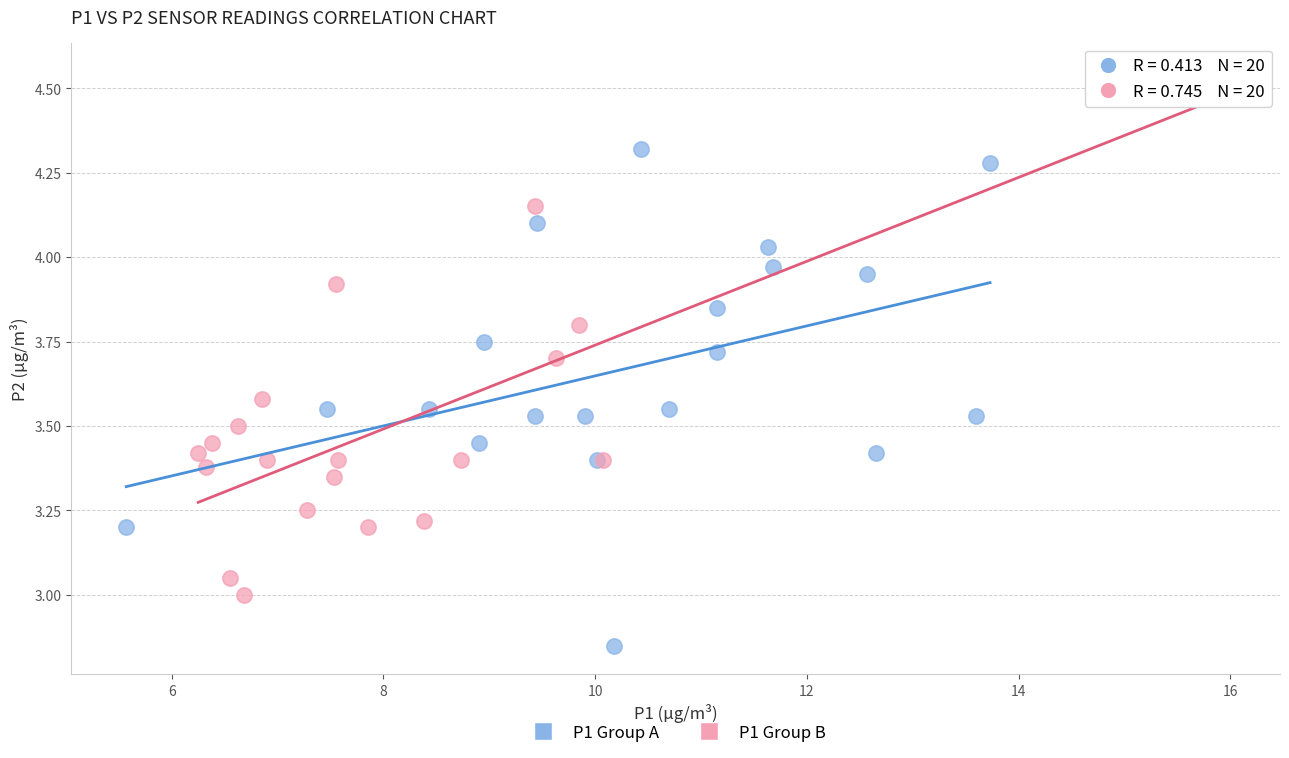

Which series has the largest Y range (max minus min)?

P1 Group B